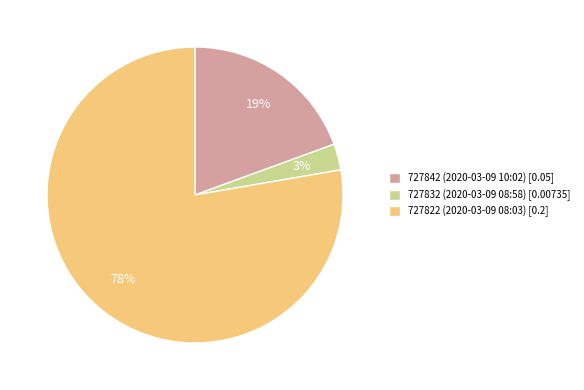

Rank the categories by value from lowest to highest.

727832 (2020-03-09 08:58), 727842 (2020-03-09 10:02), 727822 (2020-03-09 08:03)